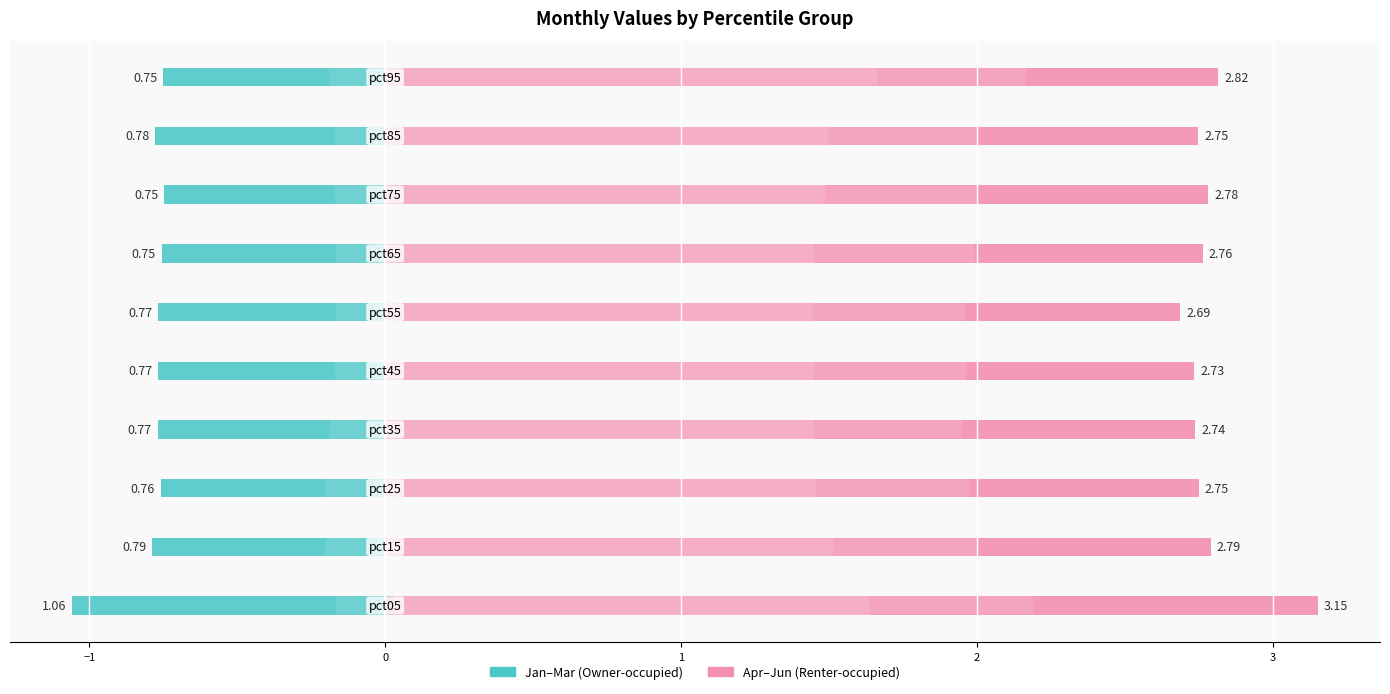

Rank the series by their maximum value, from highest to lowest.

Apr, Jan